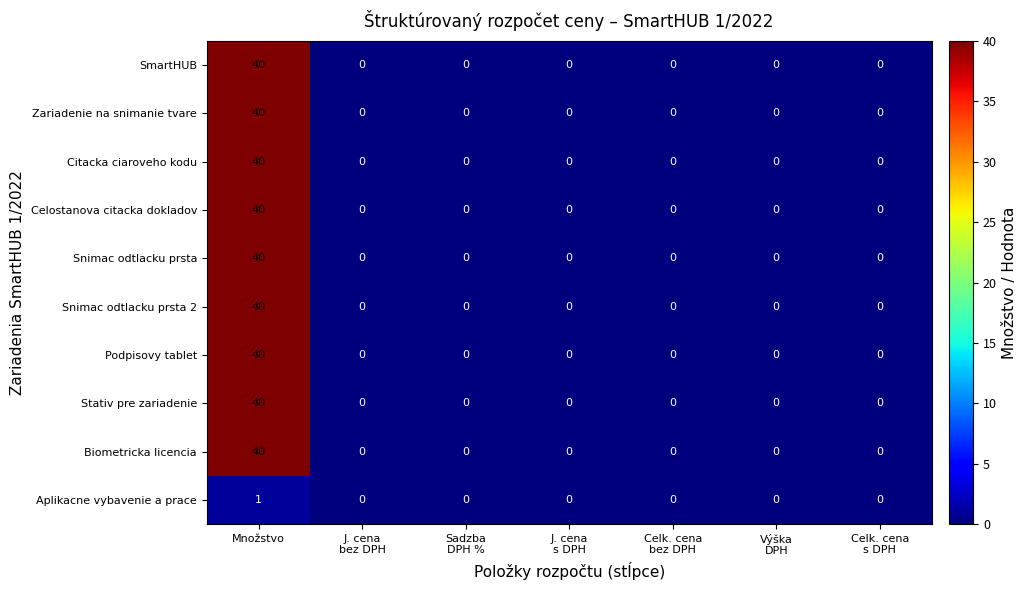

What is the sum of all Citacka ciaroveho kodu values?

40